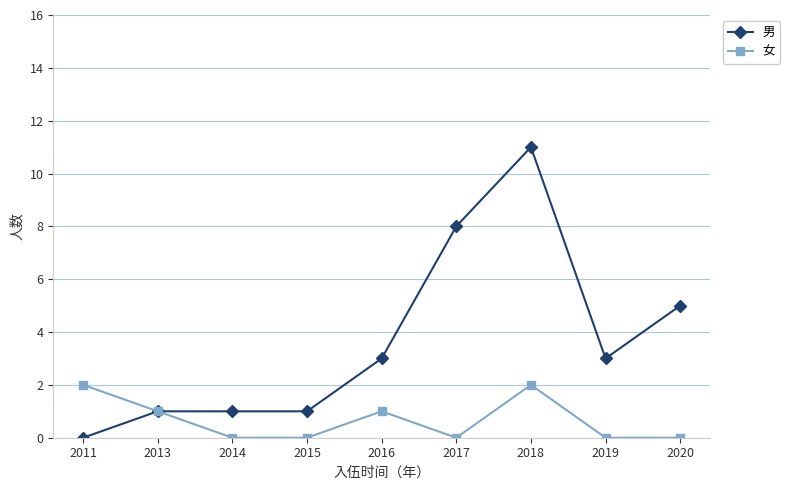

Which label corresponds to the largest value in the chart?

2018